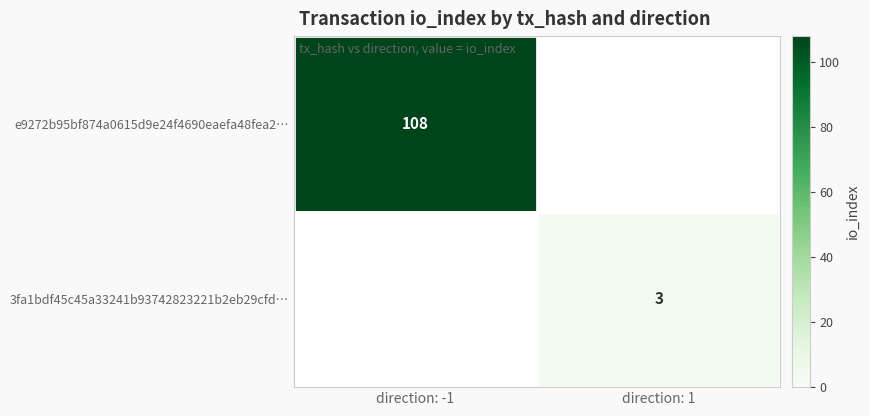

Is the value of e9272b95bf874a0615d9e24f4690eaefa48fea2… at direction: -1 greater than the value of 3fa1bdf45c45a33241b93742823221b2eb29cfd… at direction: 1?

Yes